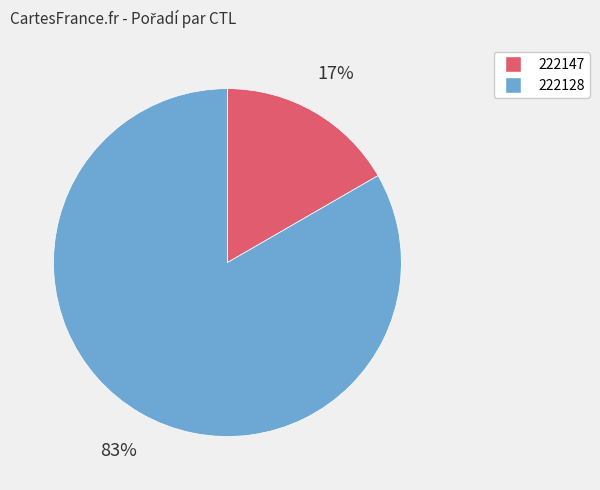

Count the number of slices in the pie.

2